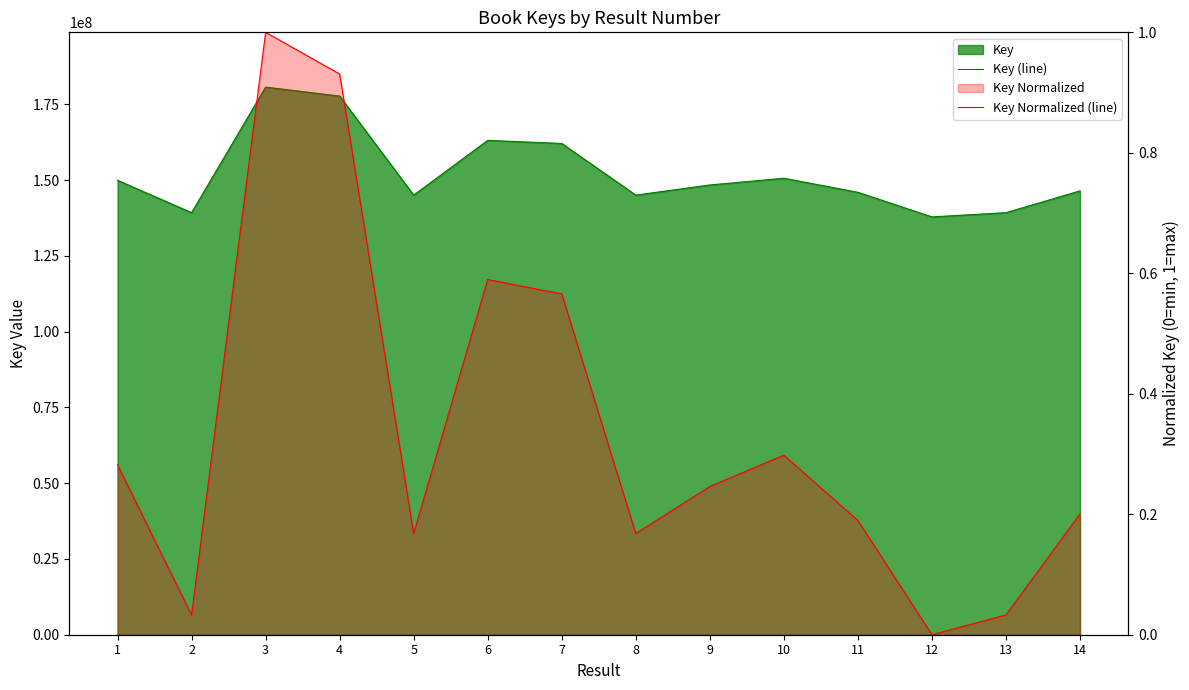

Where is the first local maximum for Key Normalized (line)?

3